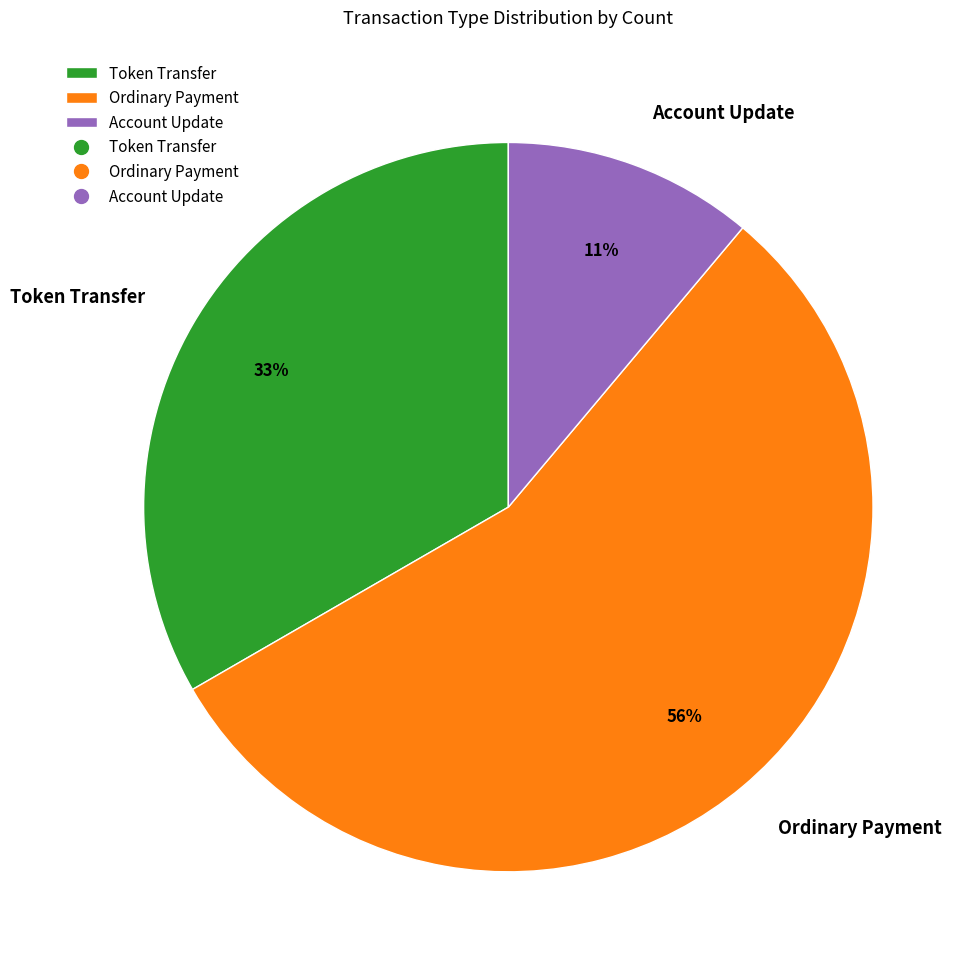

Between Token Transfer and Account Update, which is larger?

Token Transfer